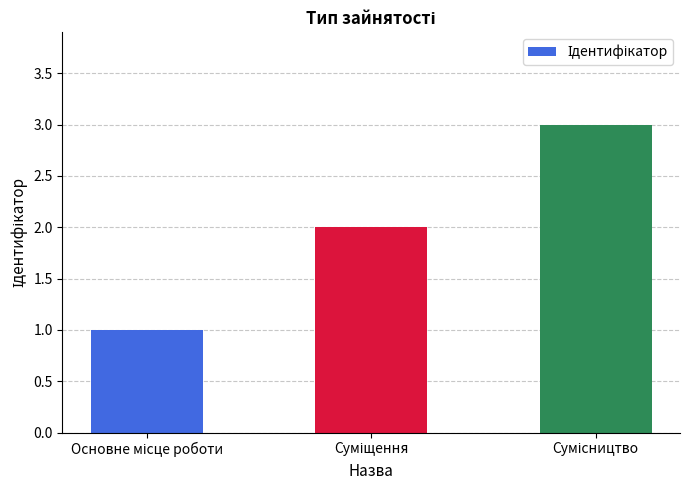

Reading right to left, list all the values displayed in this chart.

3	2	1